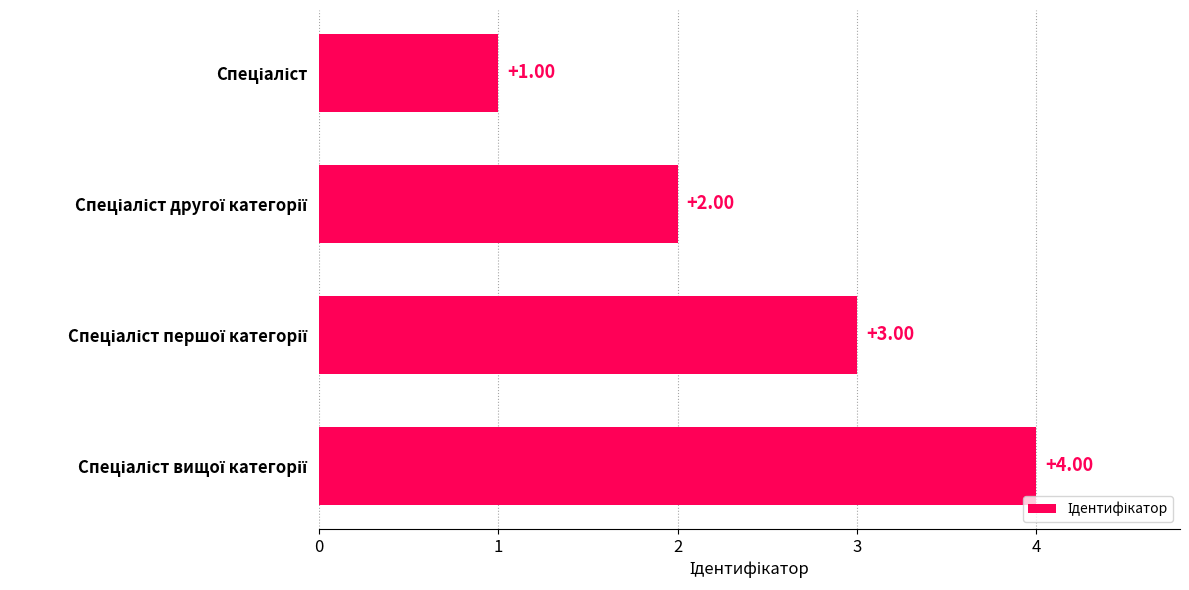

How many bars are there in total?

4